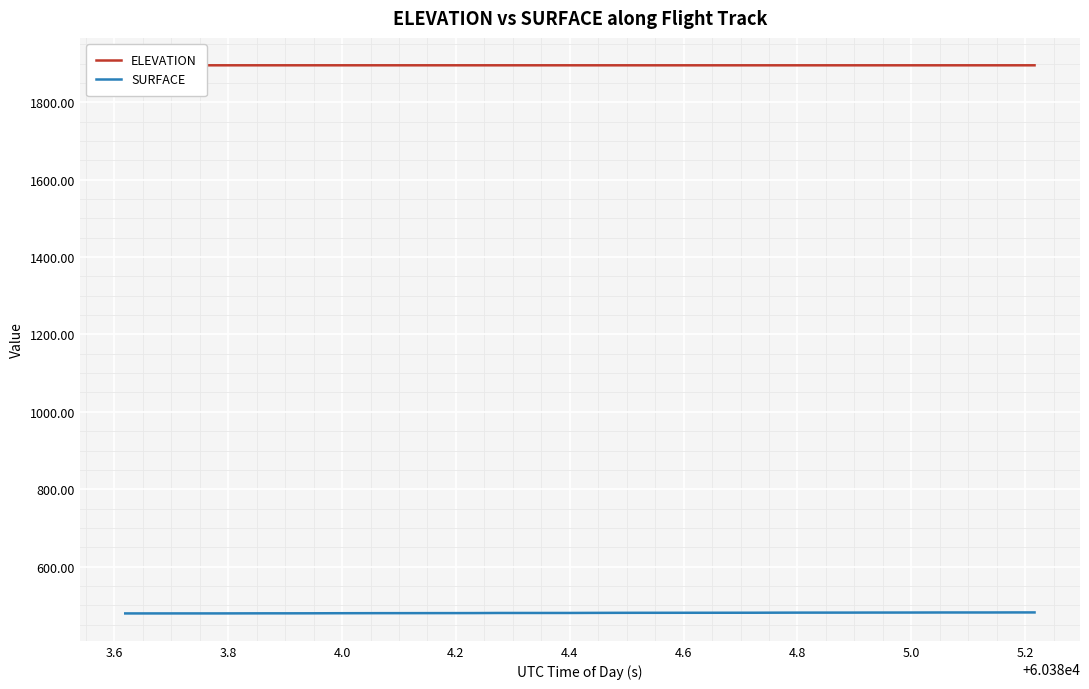

Rank the series by their maximum value, from highest to lowest.

ELEVATION, SURFACE